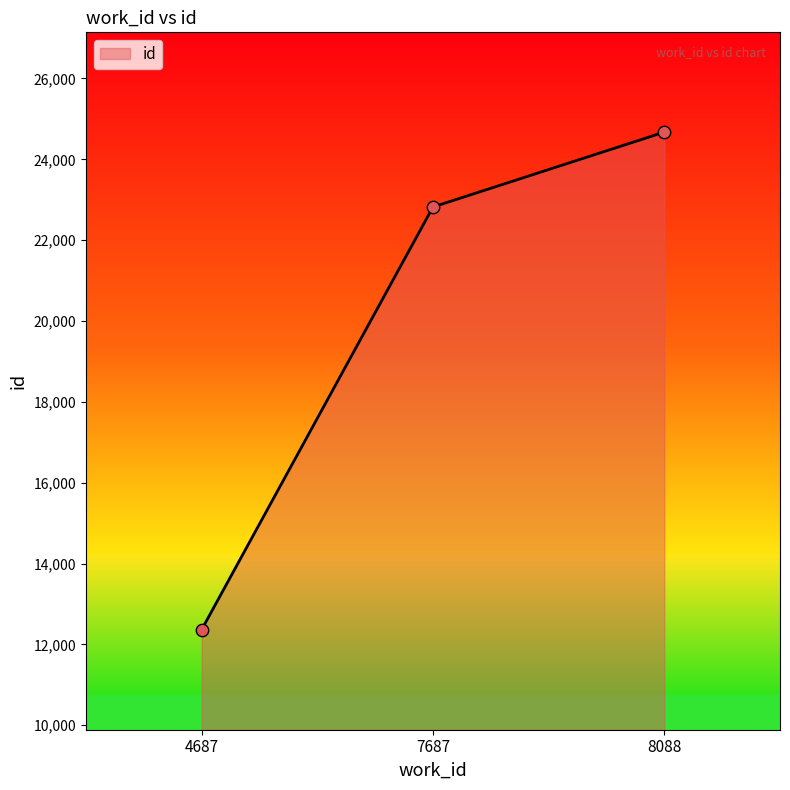

Between 7687 and 8088, which is larger?

8088